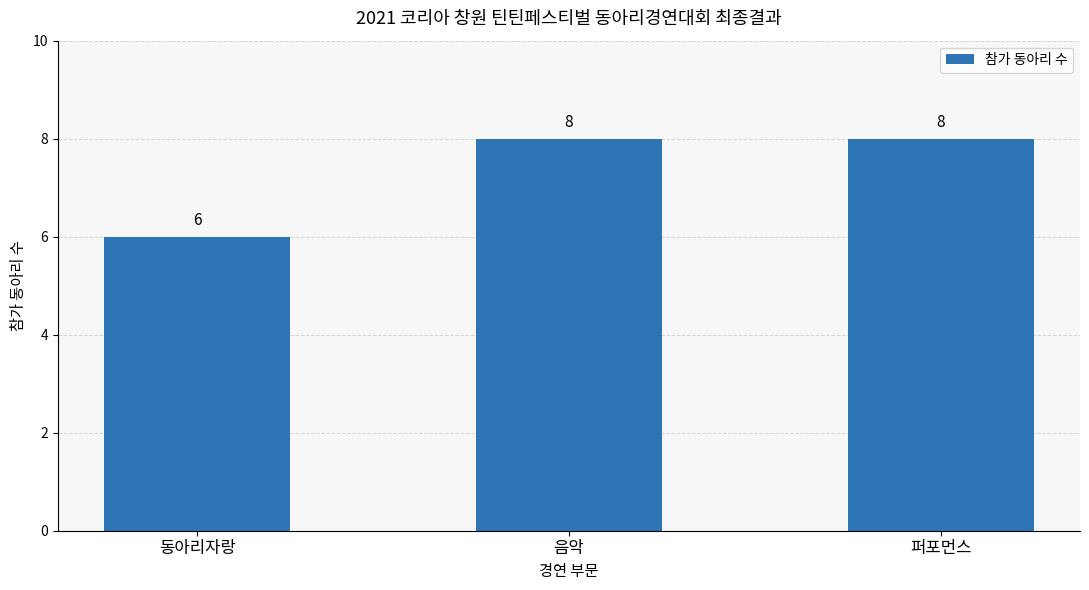

True or false: the data shows 8 at 음악.

True